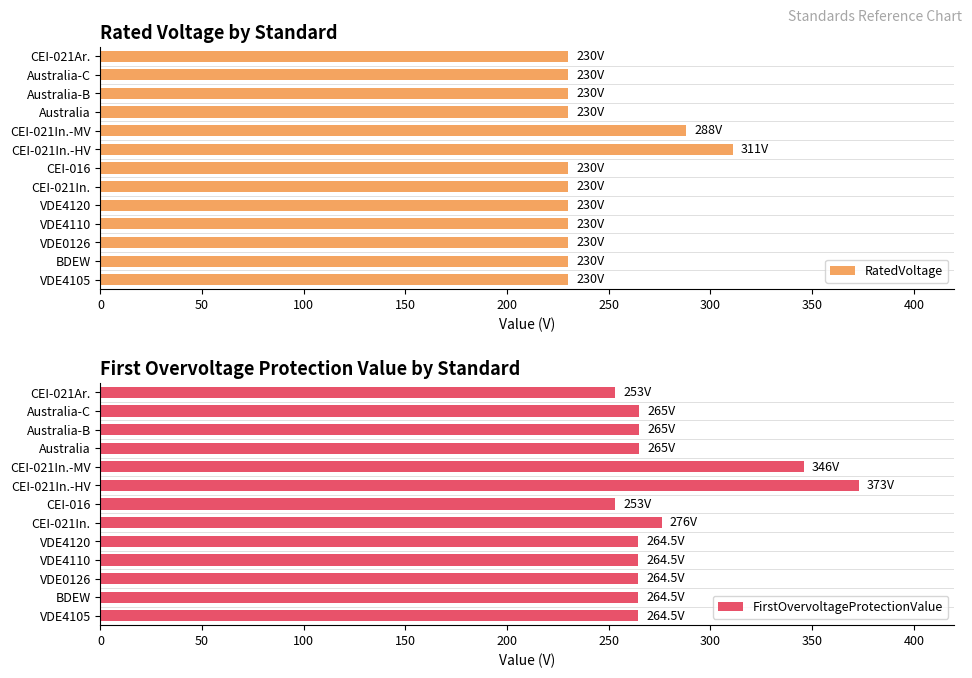

Which series has the widest spread of values?

FirstOvervoltageProtectionValue